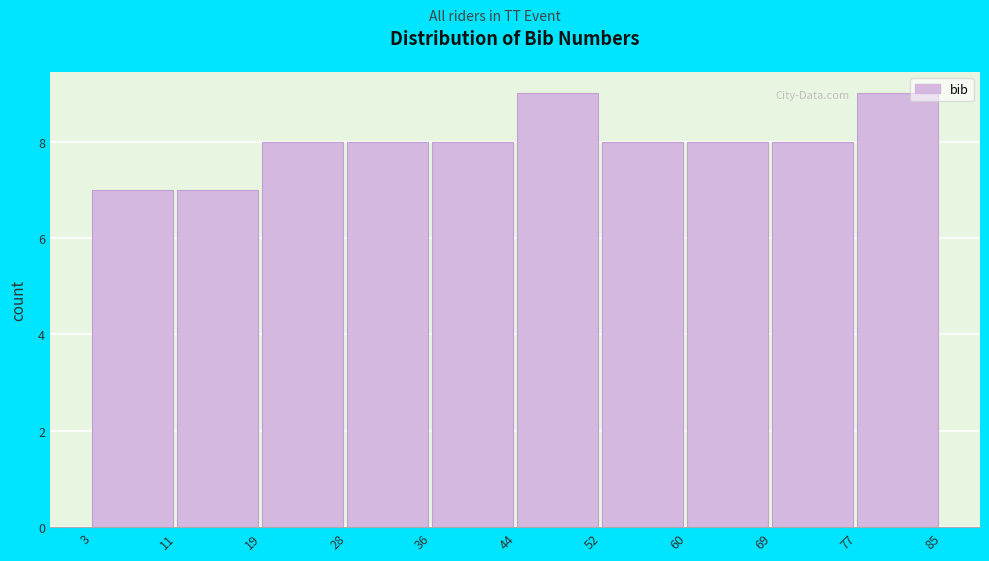

What is the height of the bar covering 36 to 44 on the x-axis? The values are not printed on the chart, so give them approximately, as read against the axis.

8